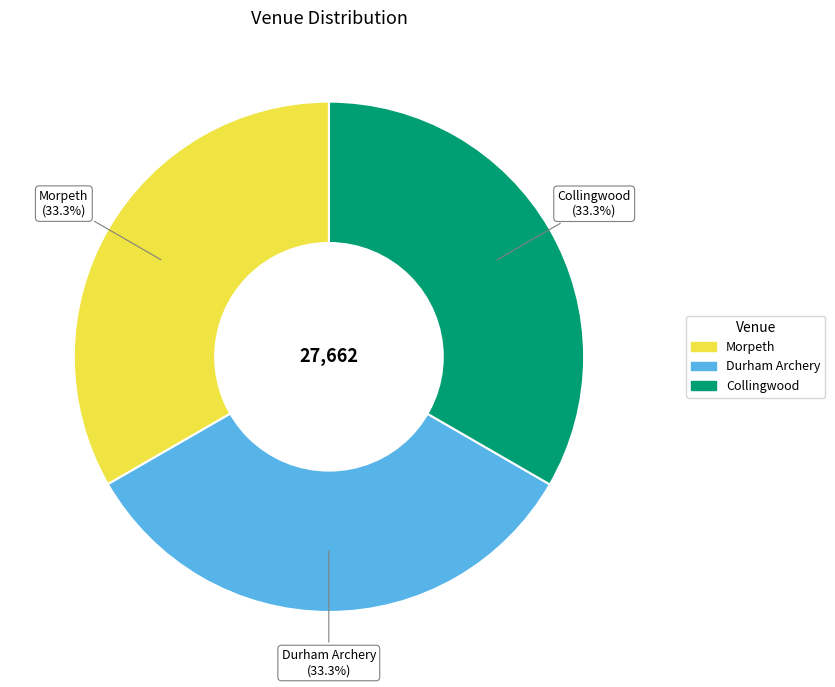

How many slices are in this pie chart?

3